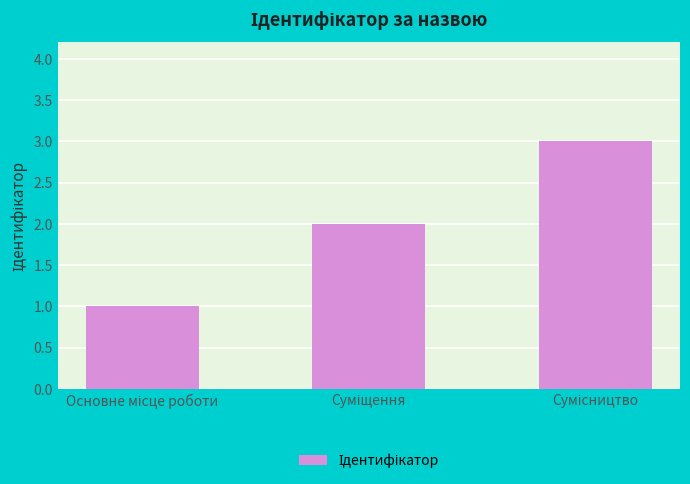

What is the greatest value displayed?

3